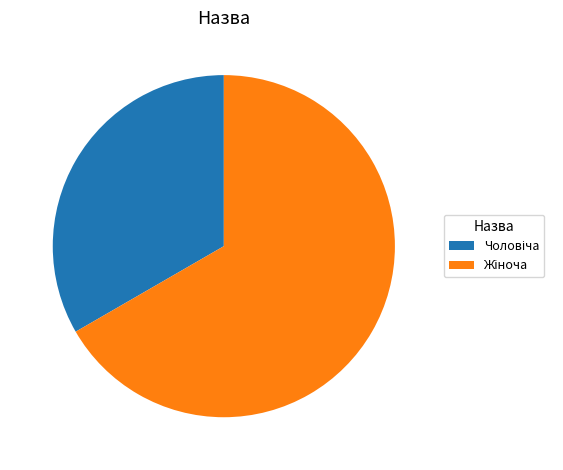

Does any single category account for the majority?

Yes